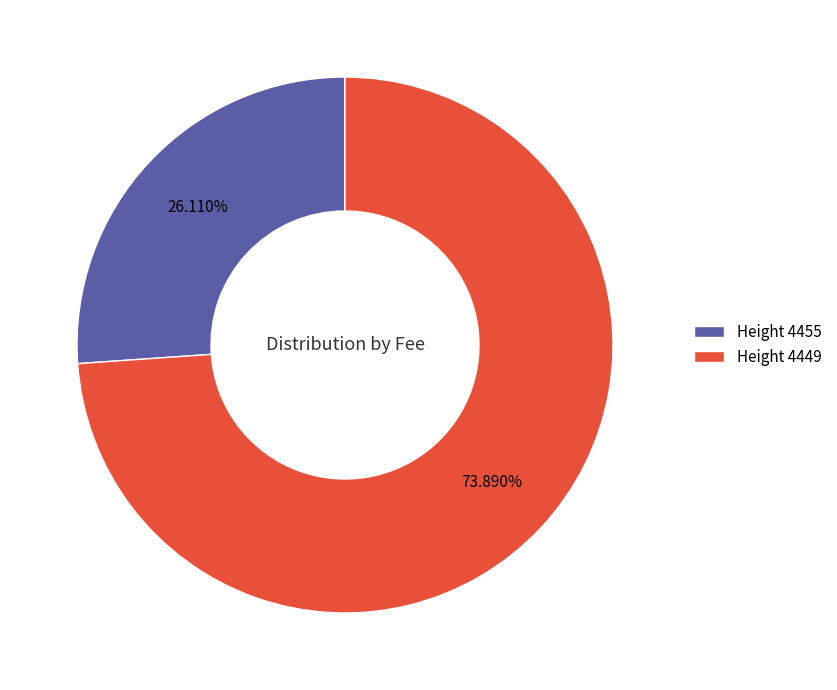

Count the number of slices in the pie.

2